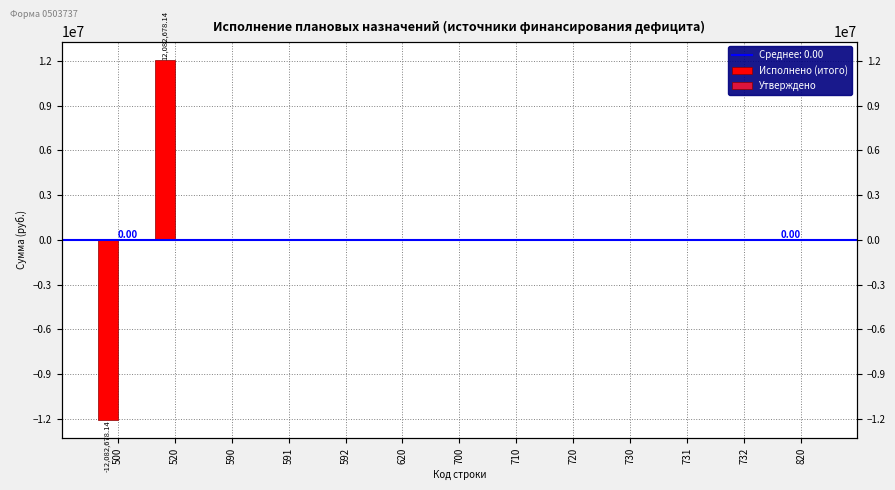

The value of Исполнено (итого) at 591 is 0.0. True or false?

True